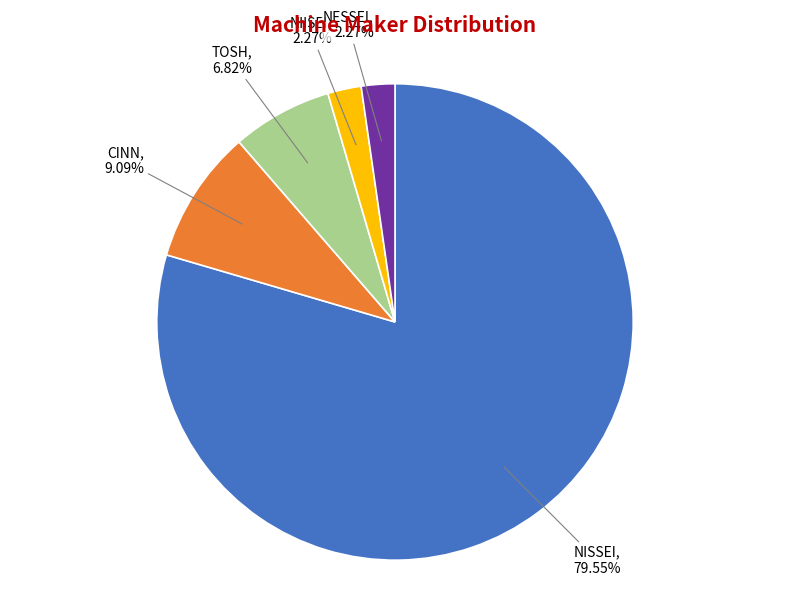

Which slice is the largest?

NISSEI